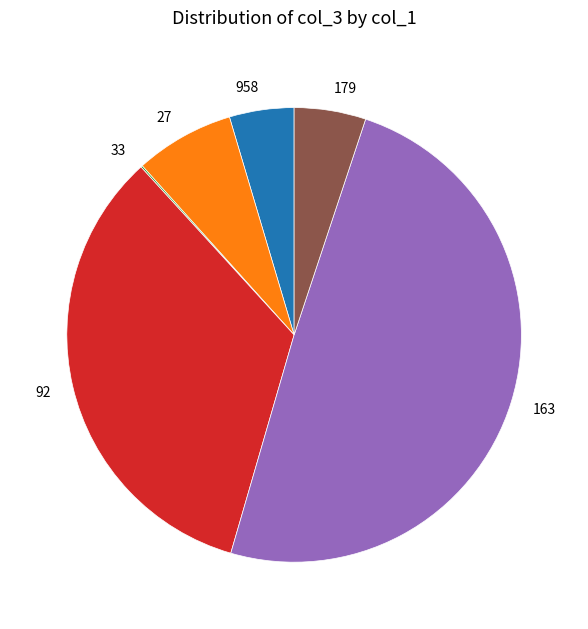

Between 179 and 27, which is larger?

27